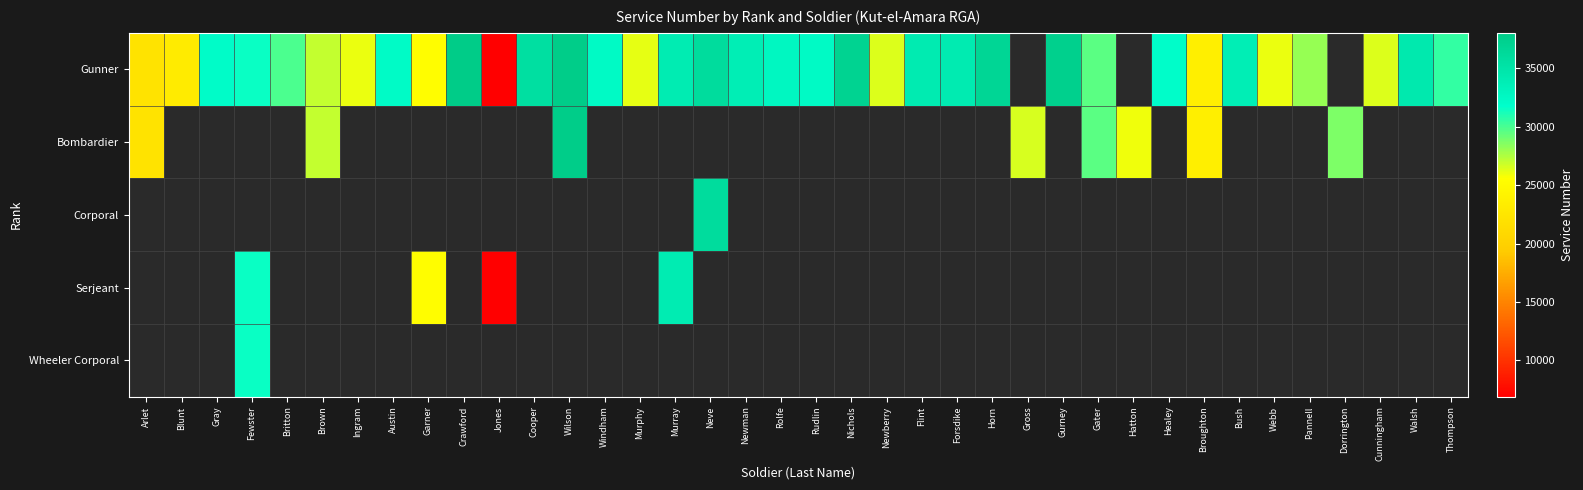

The value of Gunner at Austin is 32318.0. True or false?

True